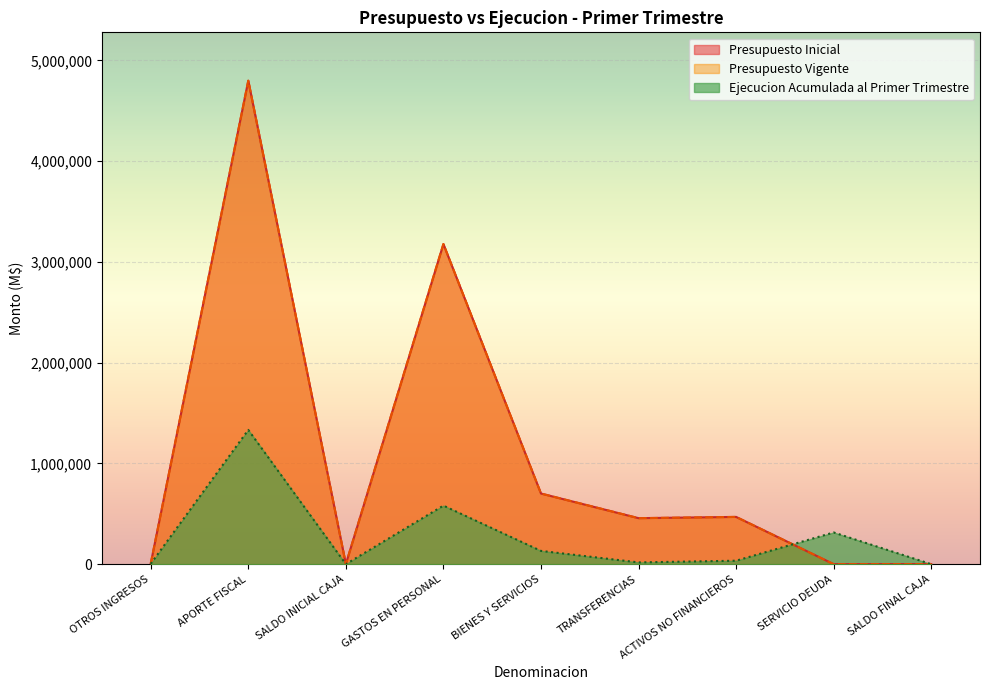

Where do Ejecucion Acumulada al Primer Trimestre and Presupuesto Inicial first cross each other?

ACTIVOS NO FINANCIEROS and SERVICIO DEUDA